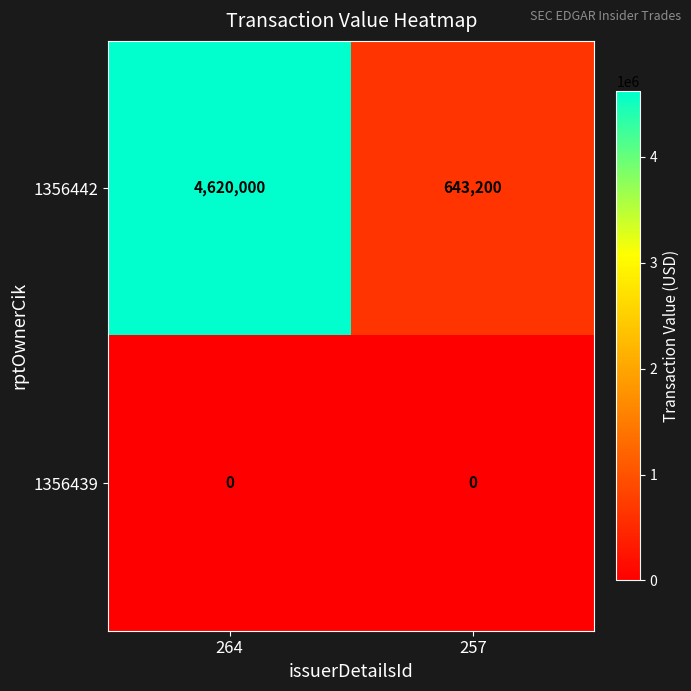

Rank the series at 264 from highest to lowest value.

1356442, 1356439